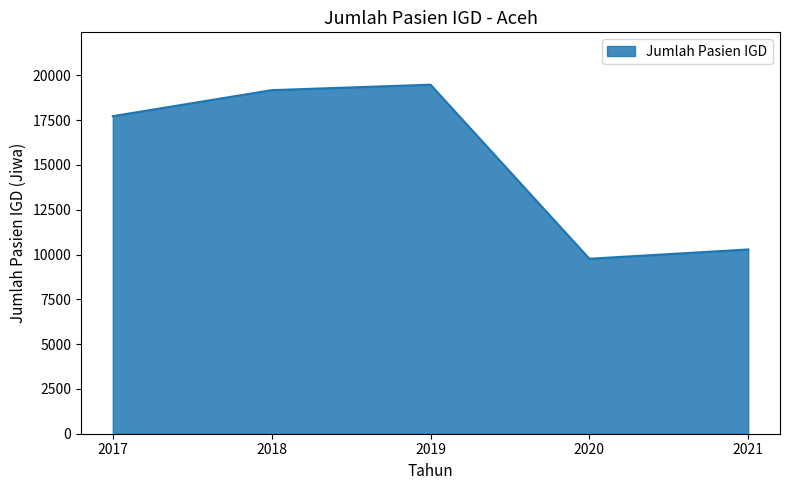

Reading right to left, transcribe all the data shown in this chart.

2021=10282	2020=9763	2019=19475	2018=19170	2017=17719